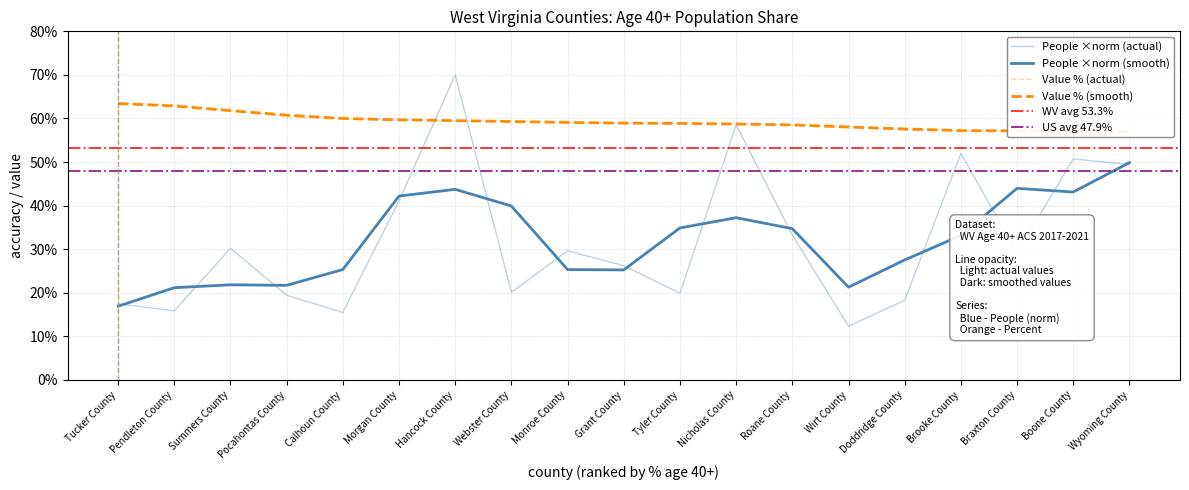

Which series has the largest range (max minus min)?

People (Age 40 And Over)